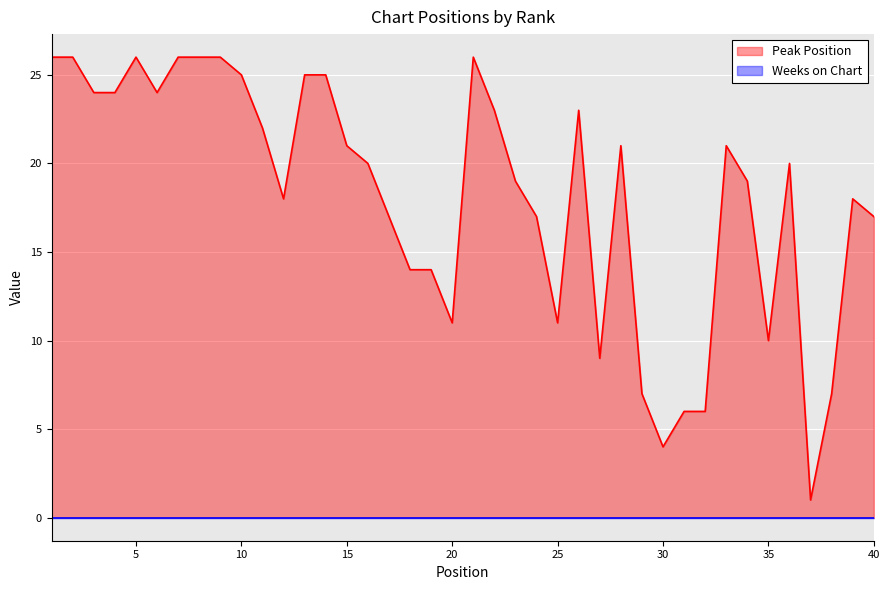

What is the difference between the maximum and minimum values?

25